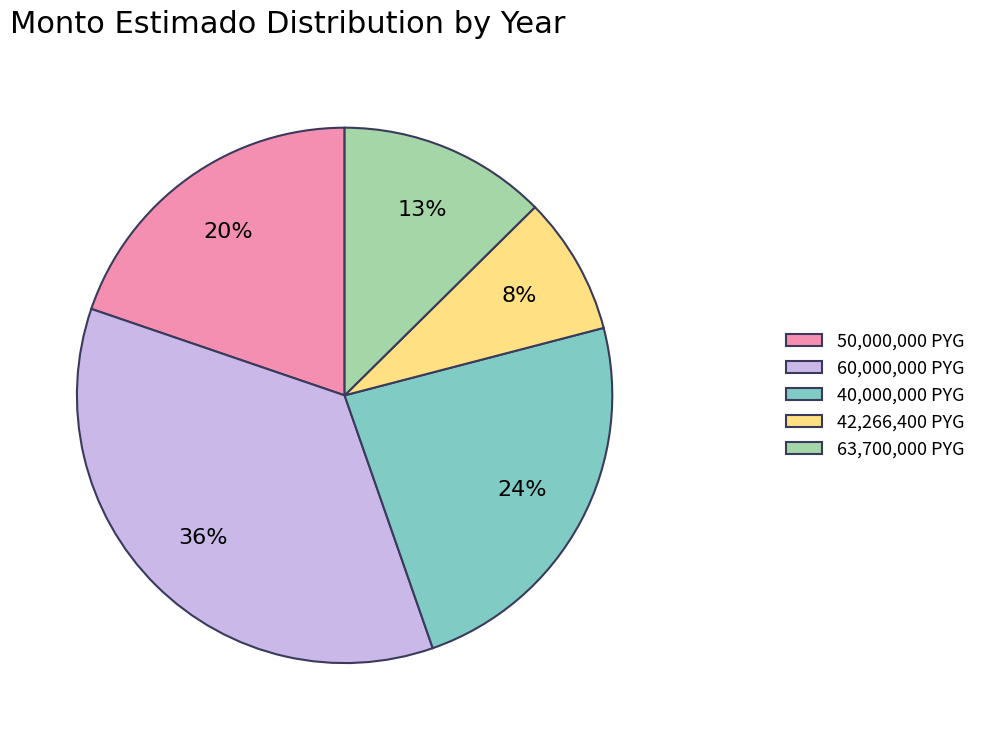

Which category has the smallest portion of the pie?

42,266,400 PYG